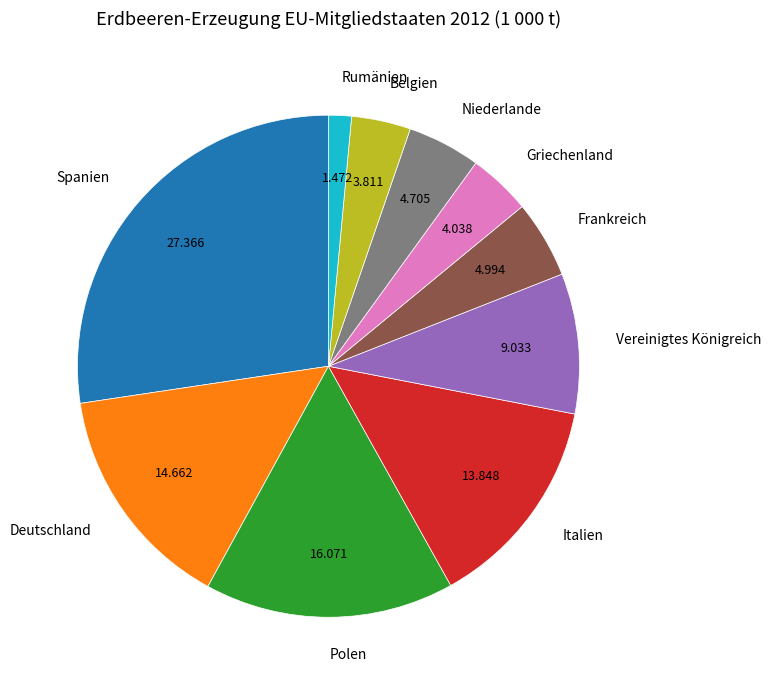

Is there any slice that represents more than half of the pie?

No